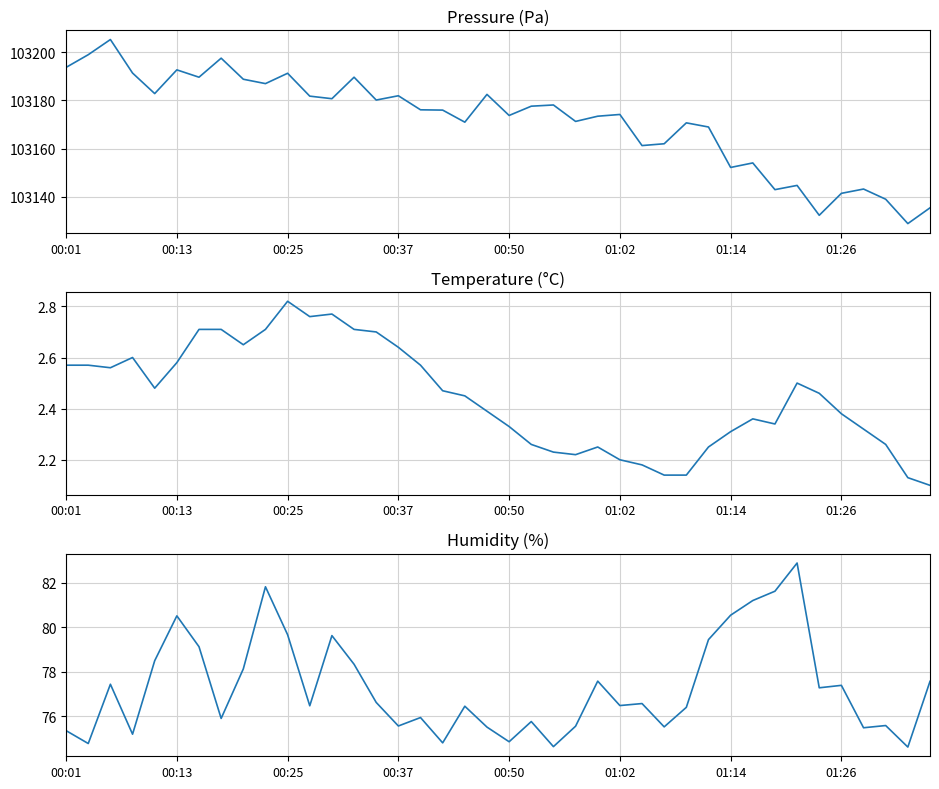

True or false: temperature and humidity intersect in this chart.

False